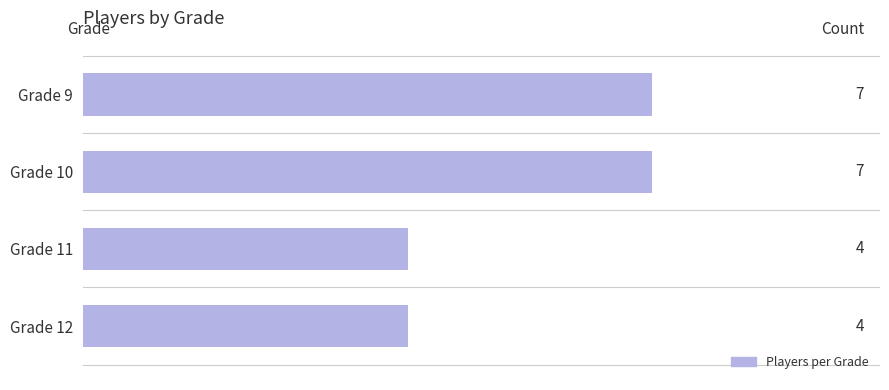

Reading right to left, extract all data points from this chart.

4	4	7	7